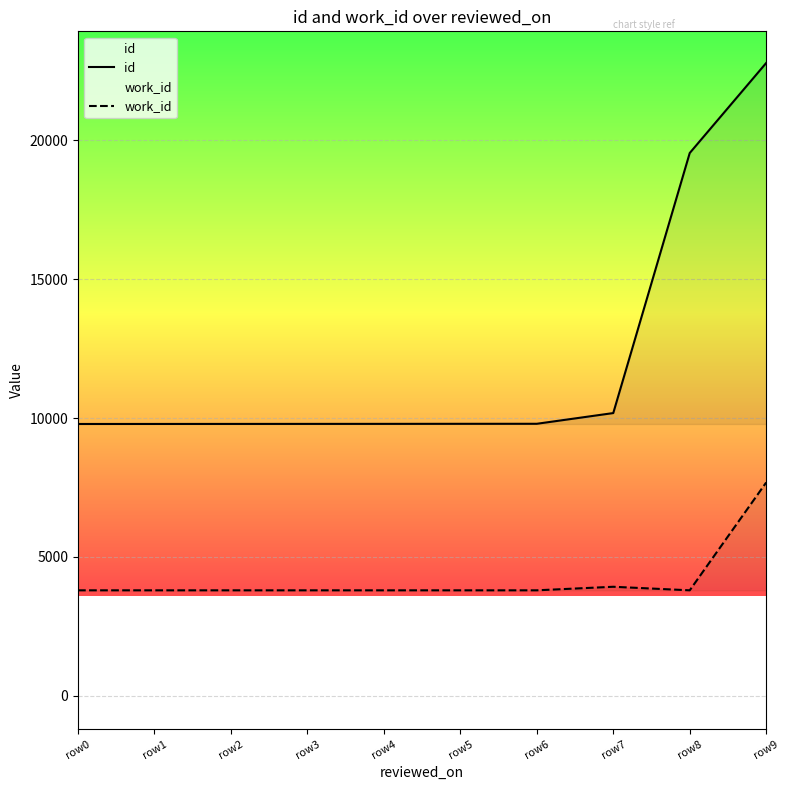

How many values in the work_id series exceed 3797?

2